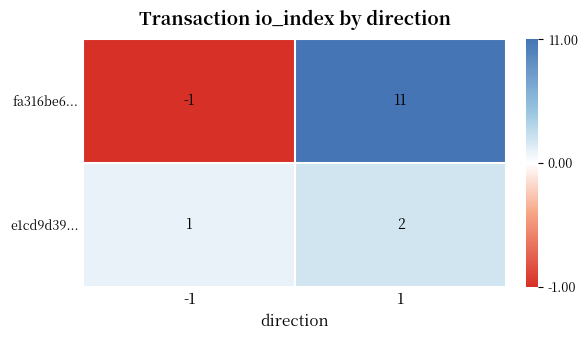

The e1cd9d39... series shows 2 at -1. True or false?

False